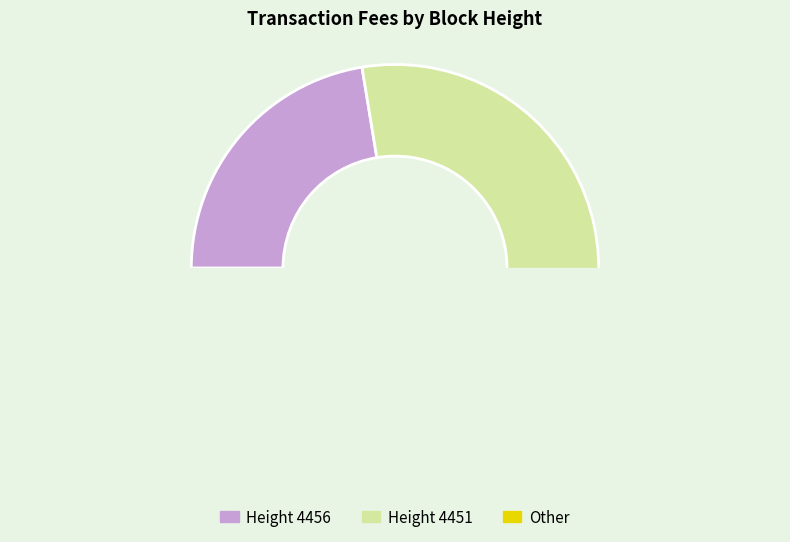

What is the change in value from 4456 to 4451?

+7.3